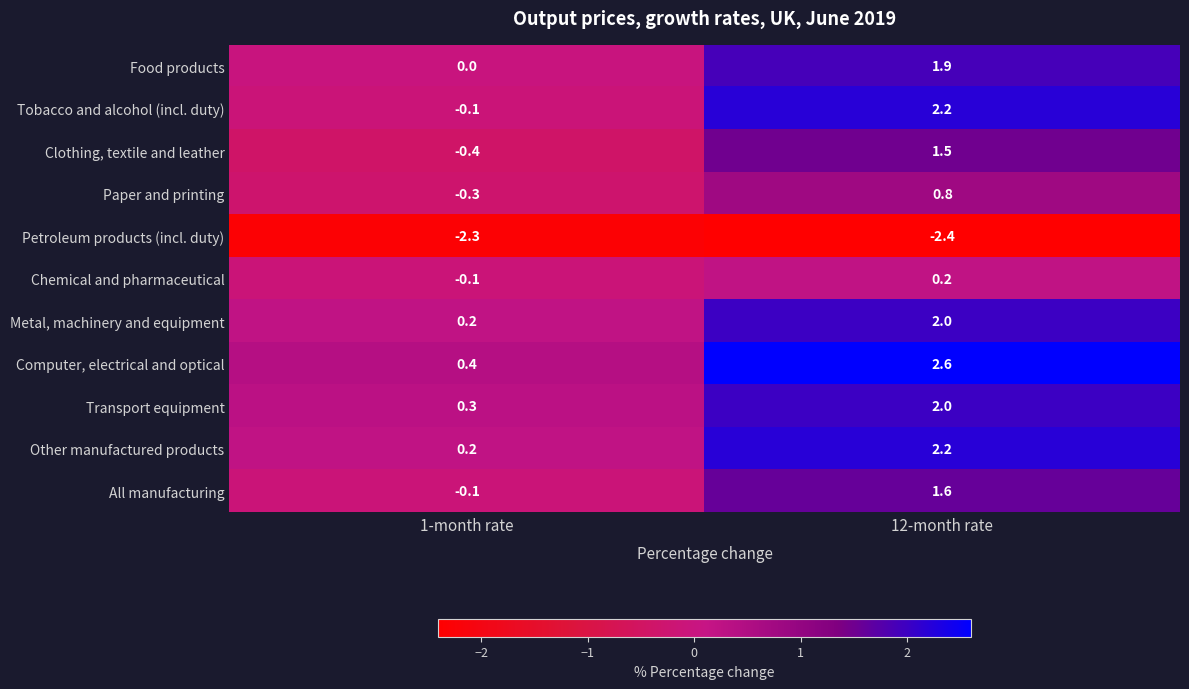

Reading right to left, list all the values displayed in this chart.

Food products: 12-month rate=1.9	1-month rate=0.0
Tobacco and alcohol (incl. duty): 12-month rate=2.2	1-month rate=-0.1
Clothing, textile and leather: 12-month rate=1.5	1-month rate=-0.4
Paper and printing: 12-month rate=0.8	1-month rate=-0.3
Petroleum products (incl. duty): 12-month rate=-2.4	1-month rate=-2.3
Chemical and pharmaceutical: 12-month rate=0.2	1-month rate=-0.1
Metal, machinery and equipment: 12-month rate=2.0	1-month rate=0.2
Computer, electrical and optical: 12-month rate=2.6	1-month rate=0.4
Transport equipment: 12-month rate=2.0	1-month rate=0.3
Other manufactured products: 12-month rate=2.2	1-month rate=0.2
All manufacturing: 12-month rate=1.6	1-month rate=-0.1